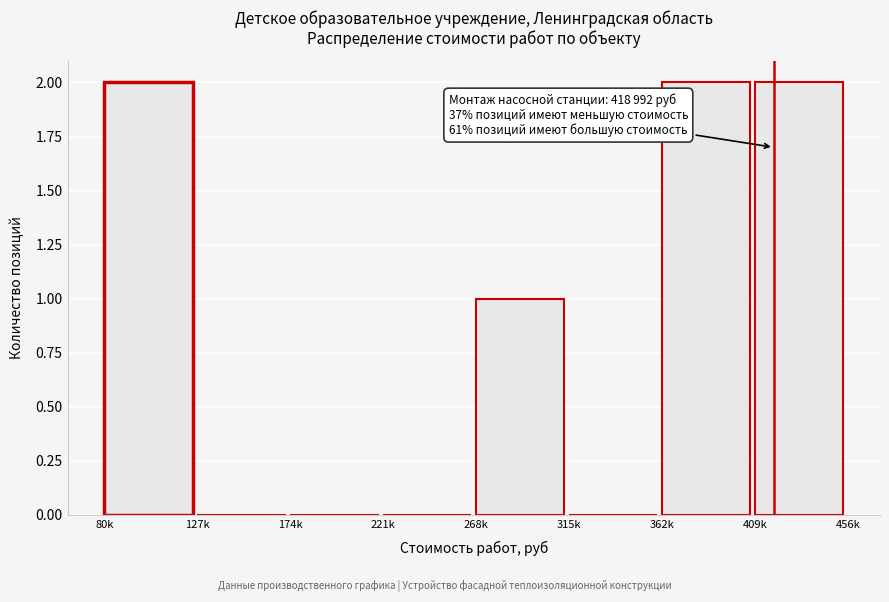

Reading left to right, list all the values displayed in this chart.

80k=2	127k=0	174k=0	221k=0	268k=1	315k=0	362k=2	409k=2